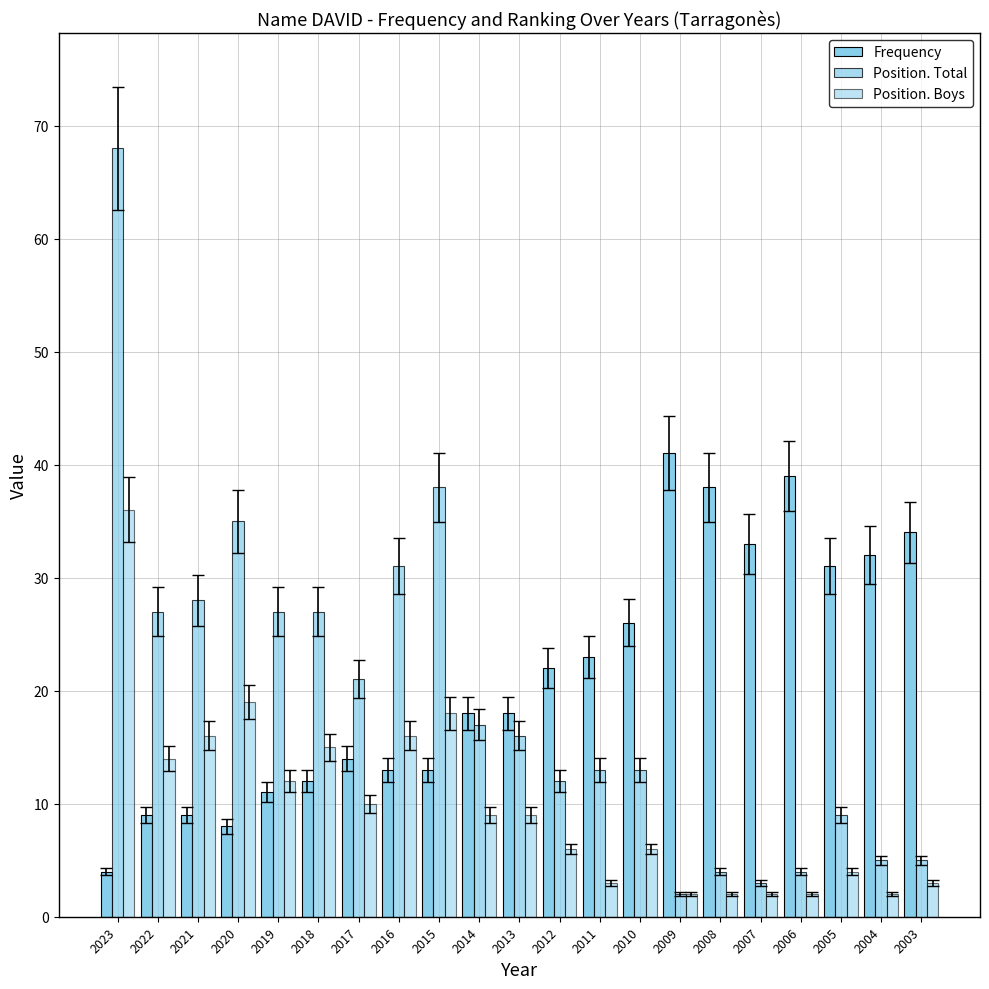

True or false: Position. Boys has a value of 6 at 2010.

True